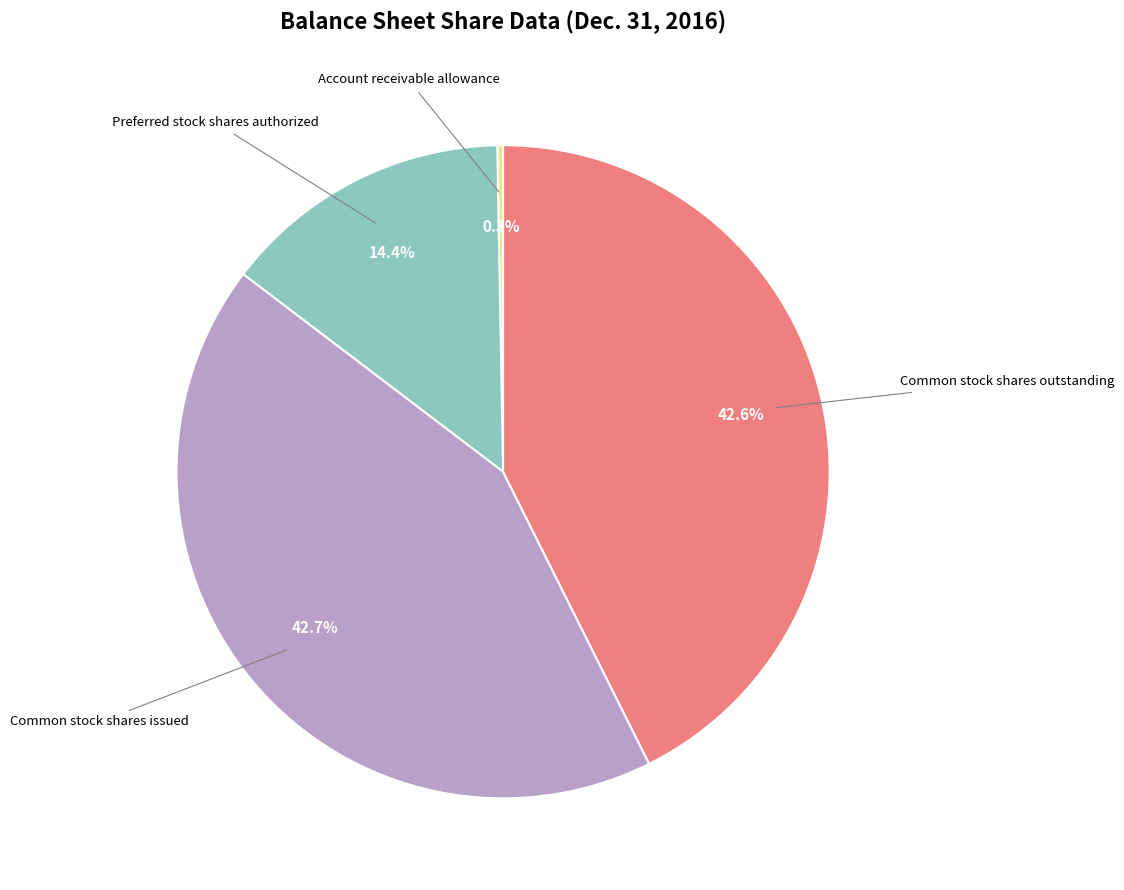

Does any single category account for the majority?

No